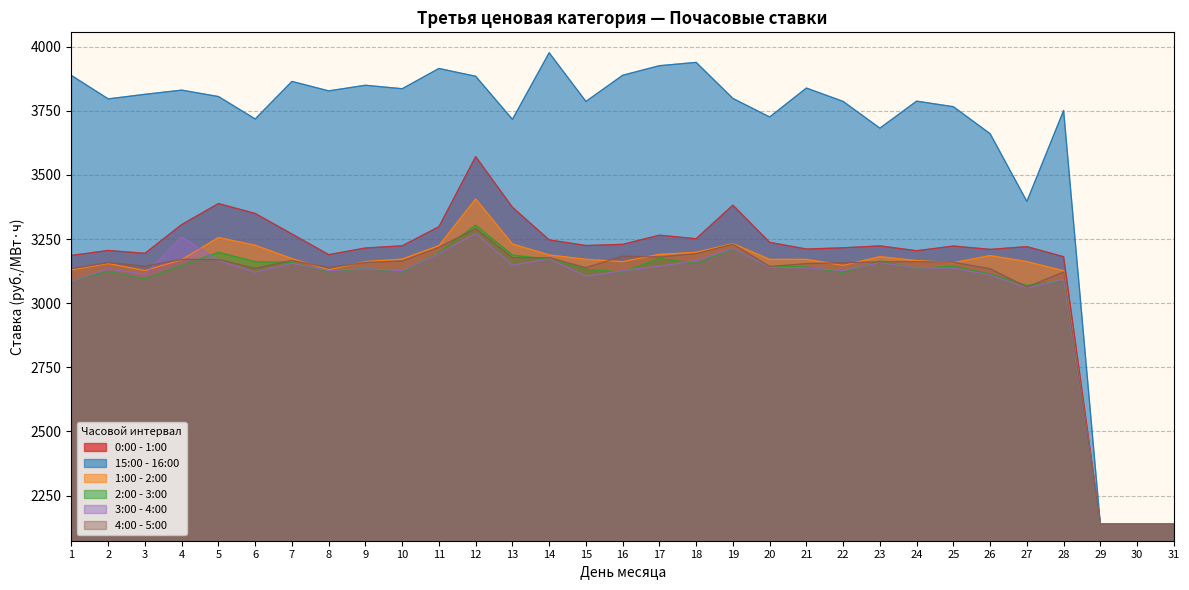

Rank the categories by 2:00 - 3:00 value from highest to lowest.

12, 19, 5, 11, 13, 17, 14, 23, 6, 7, 18, 4, 25, 20, 21, 24, 9, 15, 2, 8, 10, 16, 22, 26, 3, 1, 28, 27, 29, 30, 31